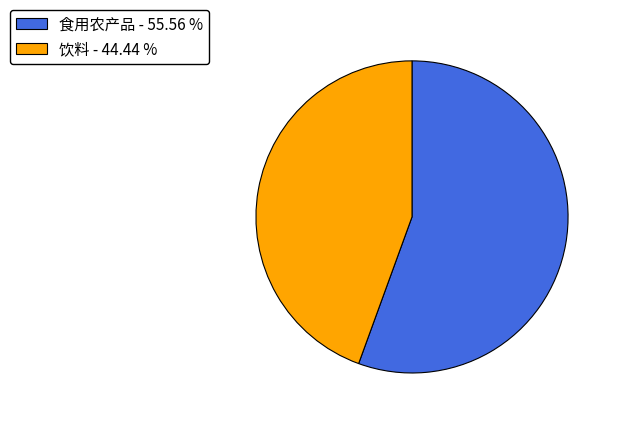

Do 食用农产品 and 饮料 together represent more than half of the pie?

Yes